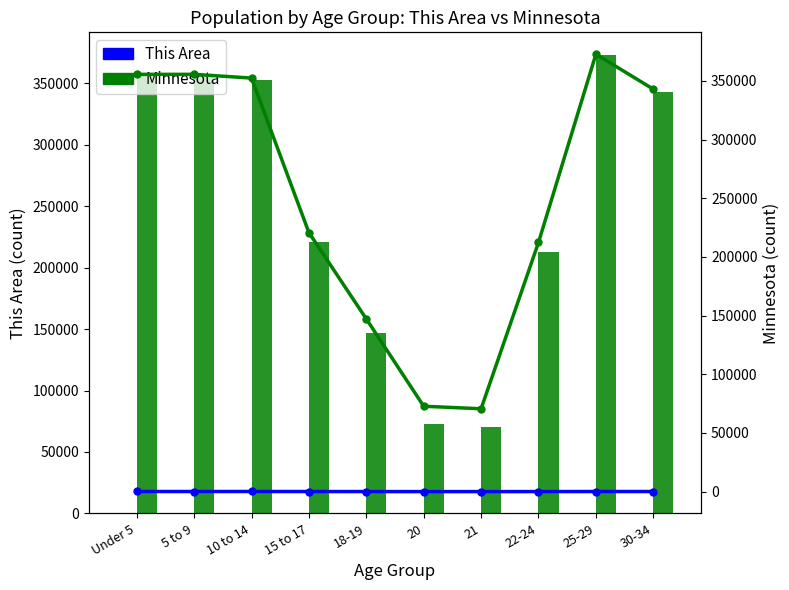

What is the maximum value for This Area?

112